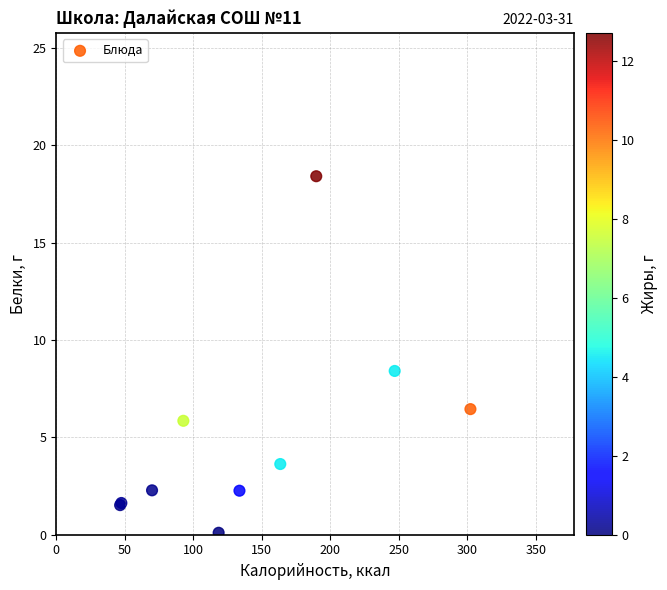

What Y value in the scatter plot is closest to 9?

8.4